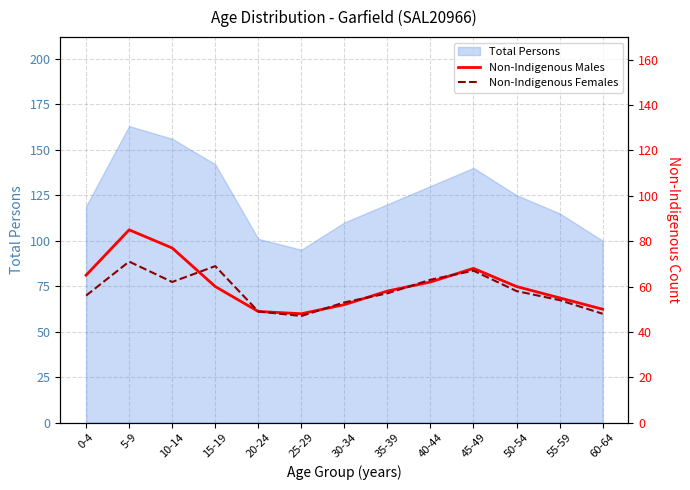

Reading left to right, what are all the values shown in this chart?

Non-Indigenous Males: 65	85	77	60	49	48	52	58	62	68	60	55	50
Non-Indigenous Females: 56	71	62	69	49	47	53	57	63	67	58	54	48